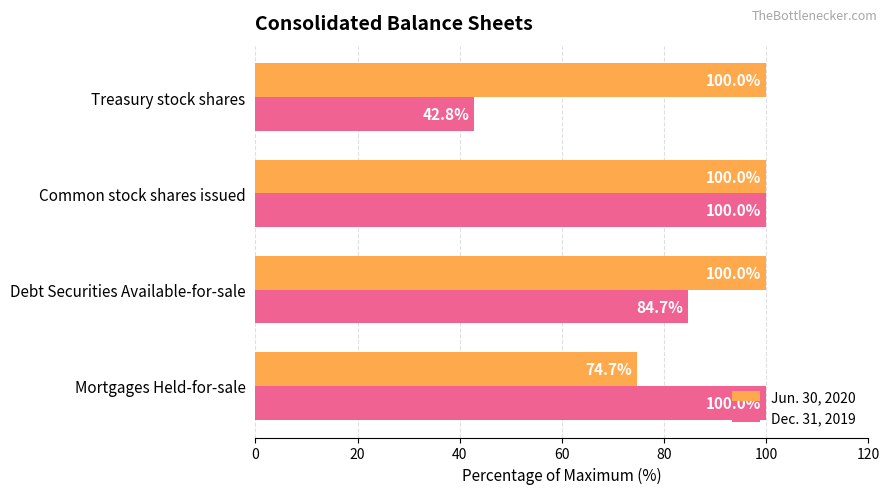

The value of Jun. 30, 2020 at Common stock shares issued is 100.0. True or false?

True